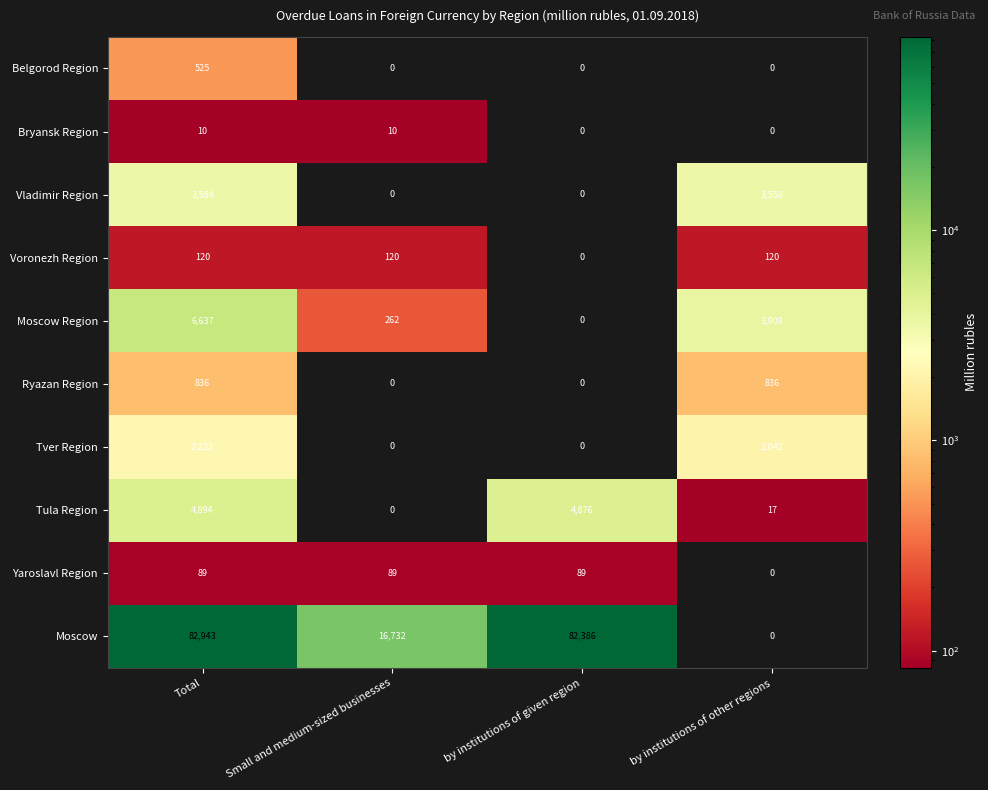

Is it true that Belgorod Region equals 0 at by institutions of given region?

True